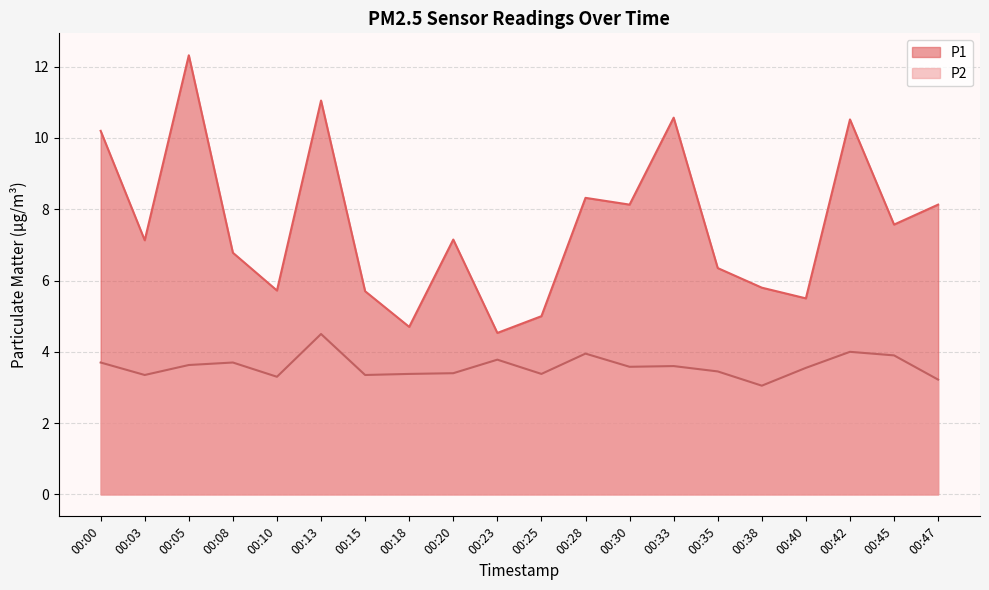

What is the sum of the P1 values at 00:47 and 00:33?

18.7